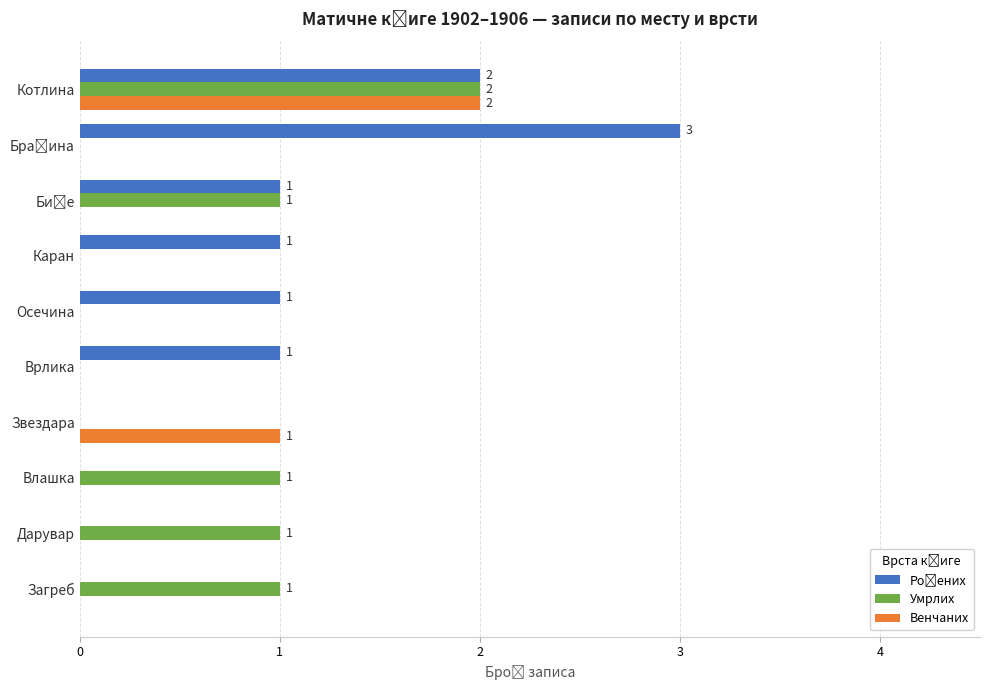

At which category is the sum across all series the highest?

Котлина